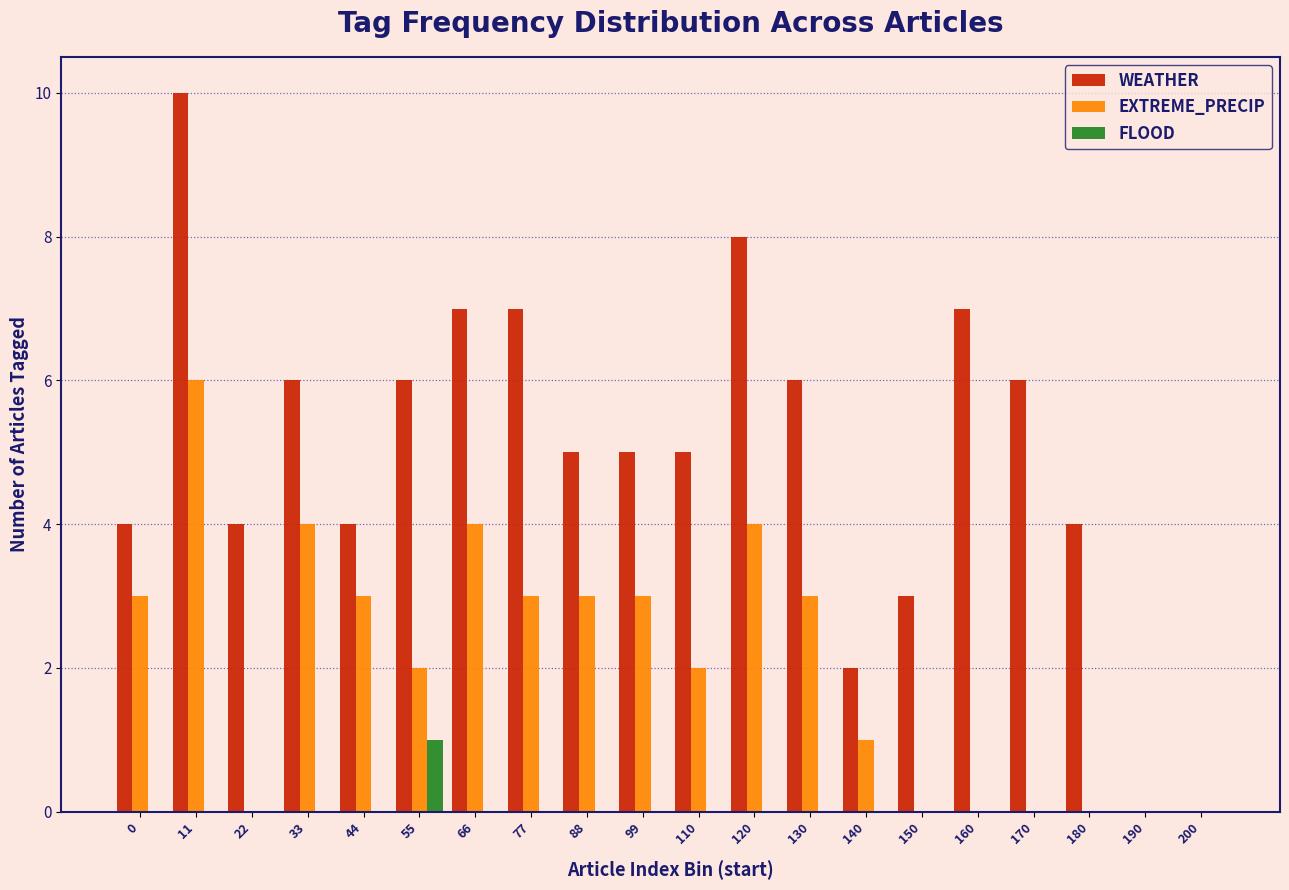

Is the value of WEATHER at 33 greater than the value of FLOOD at 77?

Yes